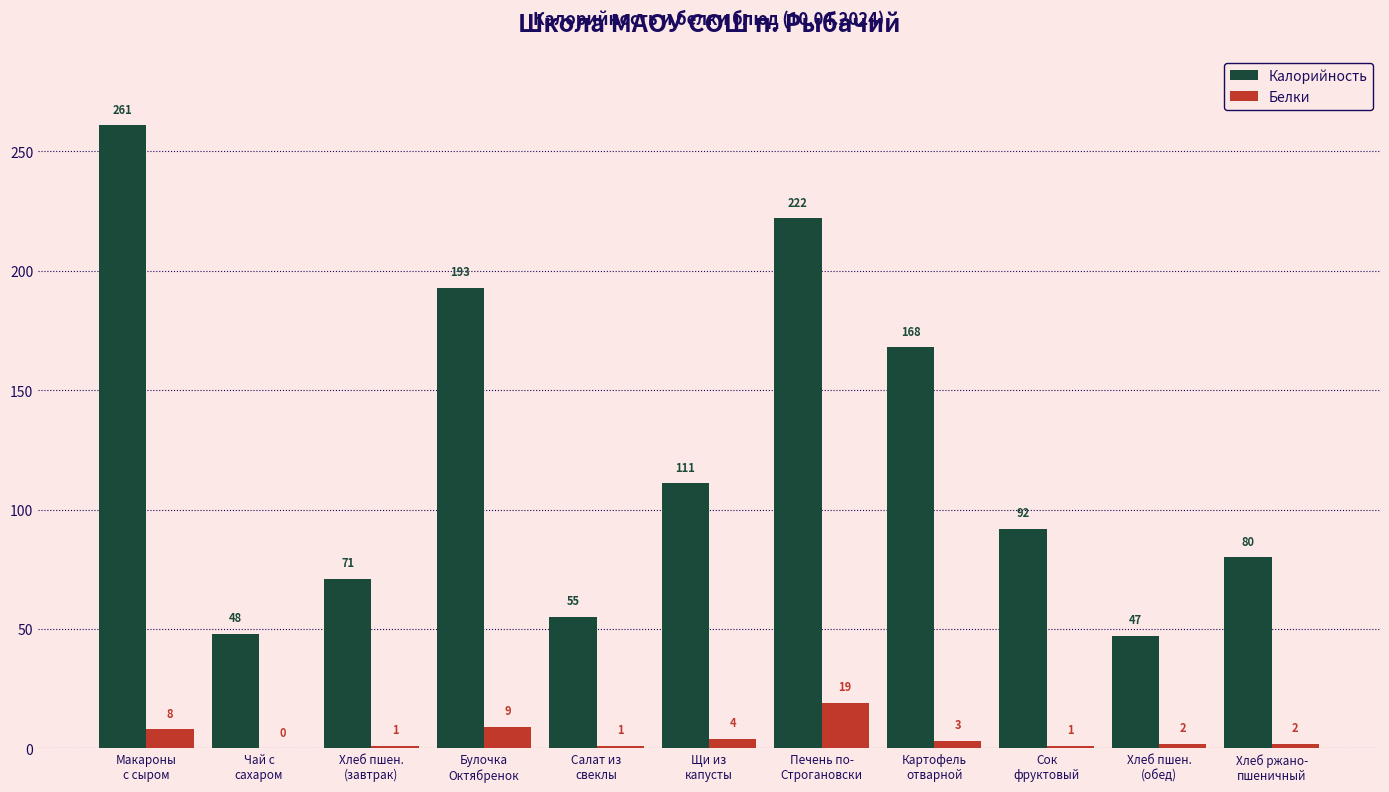

At which label does Калорийность first exceed 92?

Макароны
с сыром